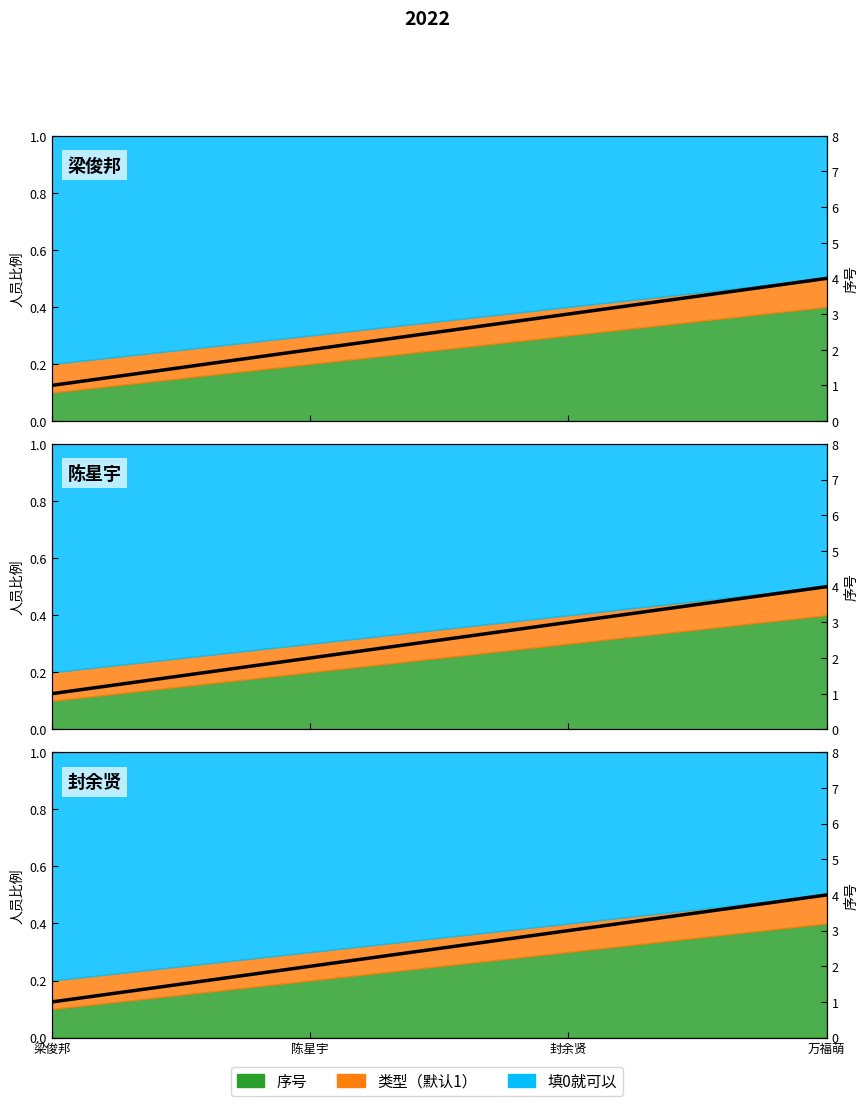

Reading right to left, list all the values displayed in this chart.

4	3	2	1